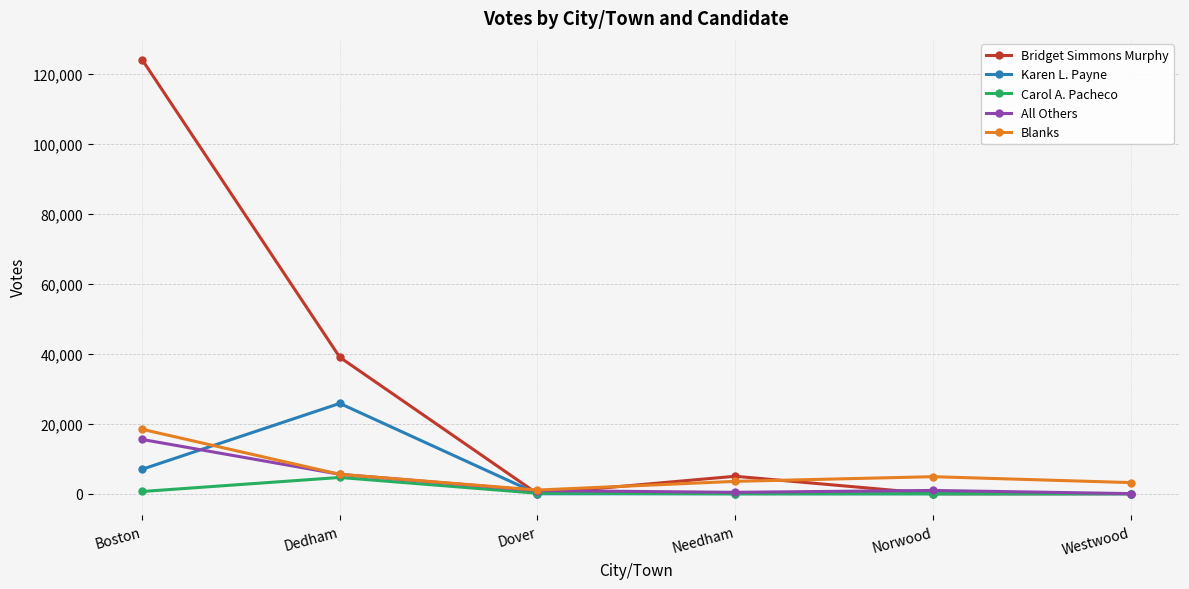

Between Boston and Dover, which series saw the biggest shift?

Bridget Simmons Murphy